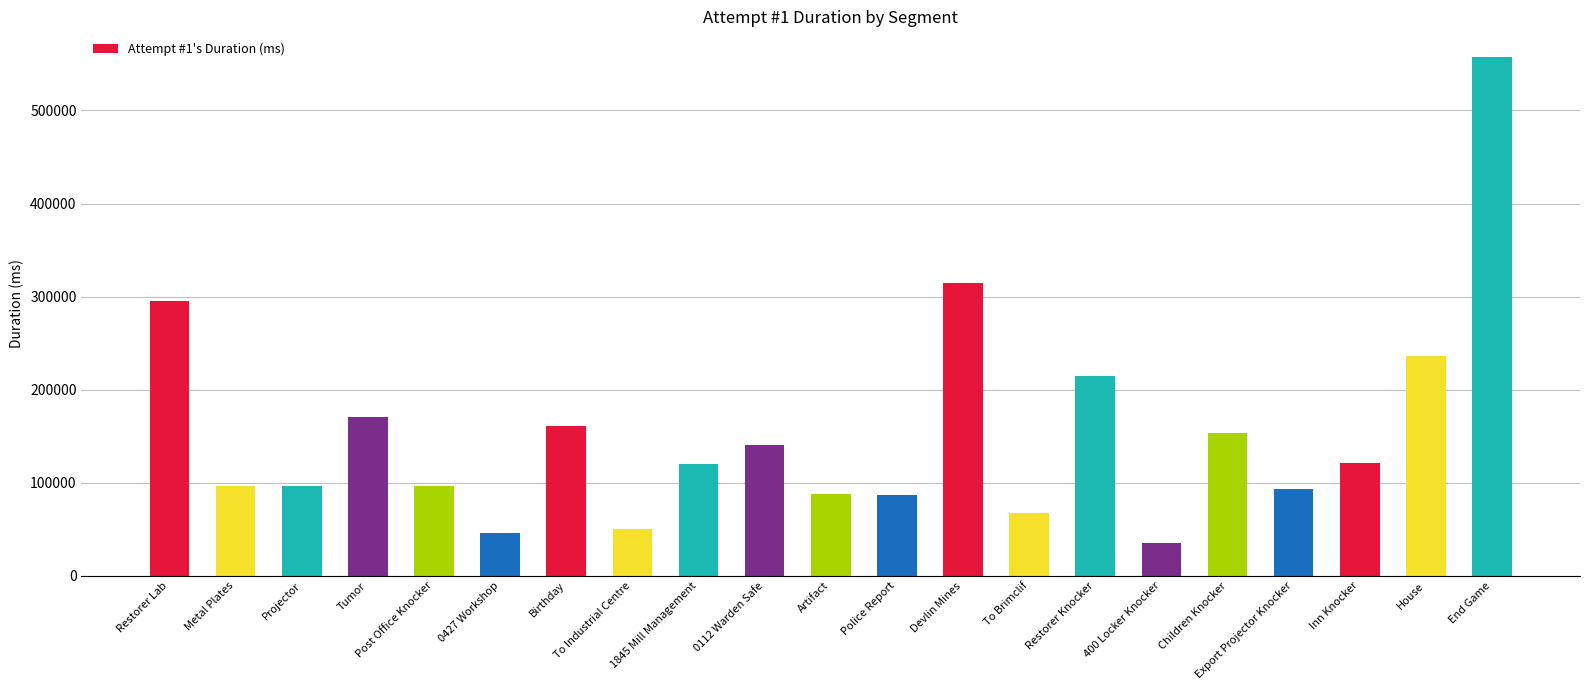

Where is the data nearest to the value 295897?

Restorer Lab